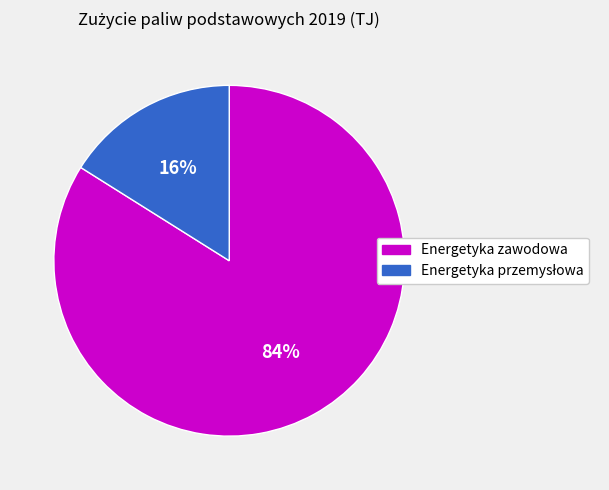

True or false: Energetyka zawodowa accounts for 84% of the total.

True